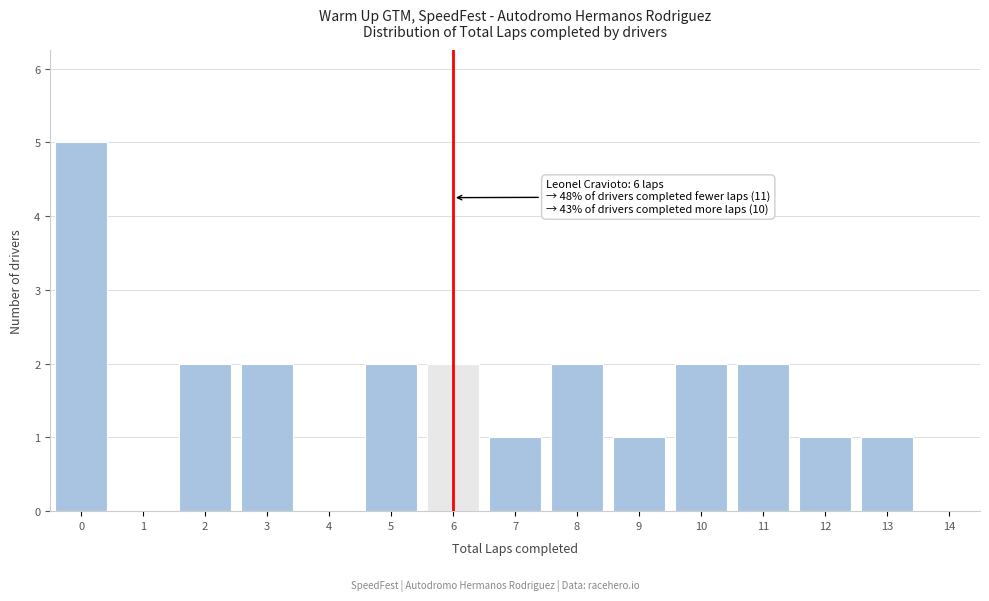

Over which range of the x-axis is the bar tallest?

-0.5 to 0.5